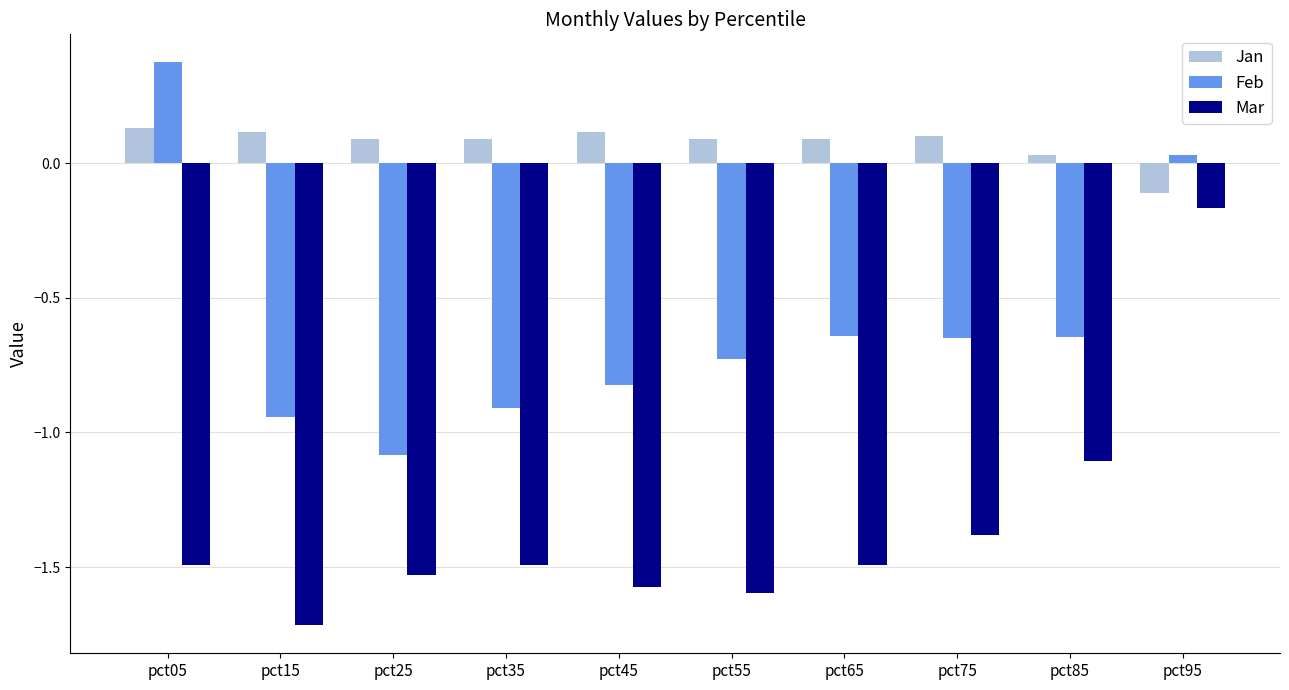

How many values in the Jan series are below 0?

1